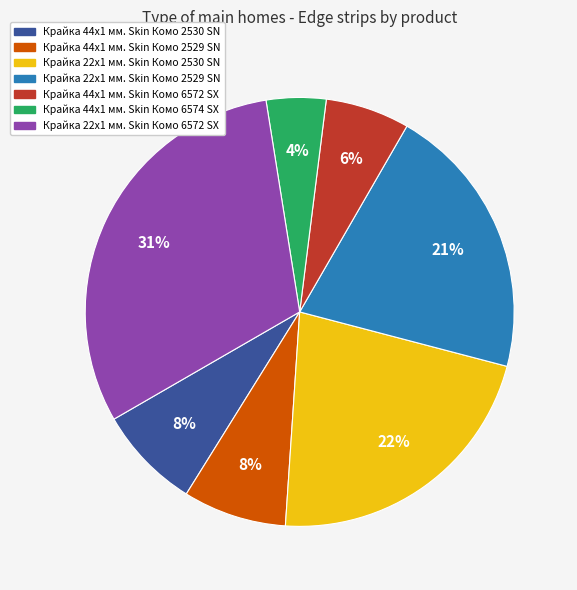

Does Крайка 44x1 мм. Skin Комо 2530 SN account for over 50% of the chart?

No